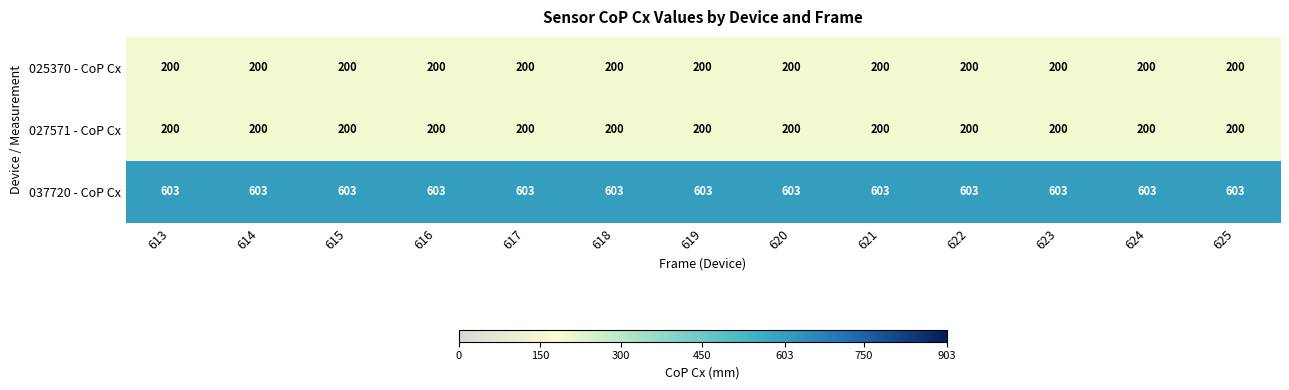

What is the minimum value shown in the chart?

200